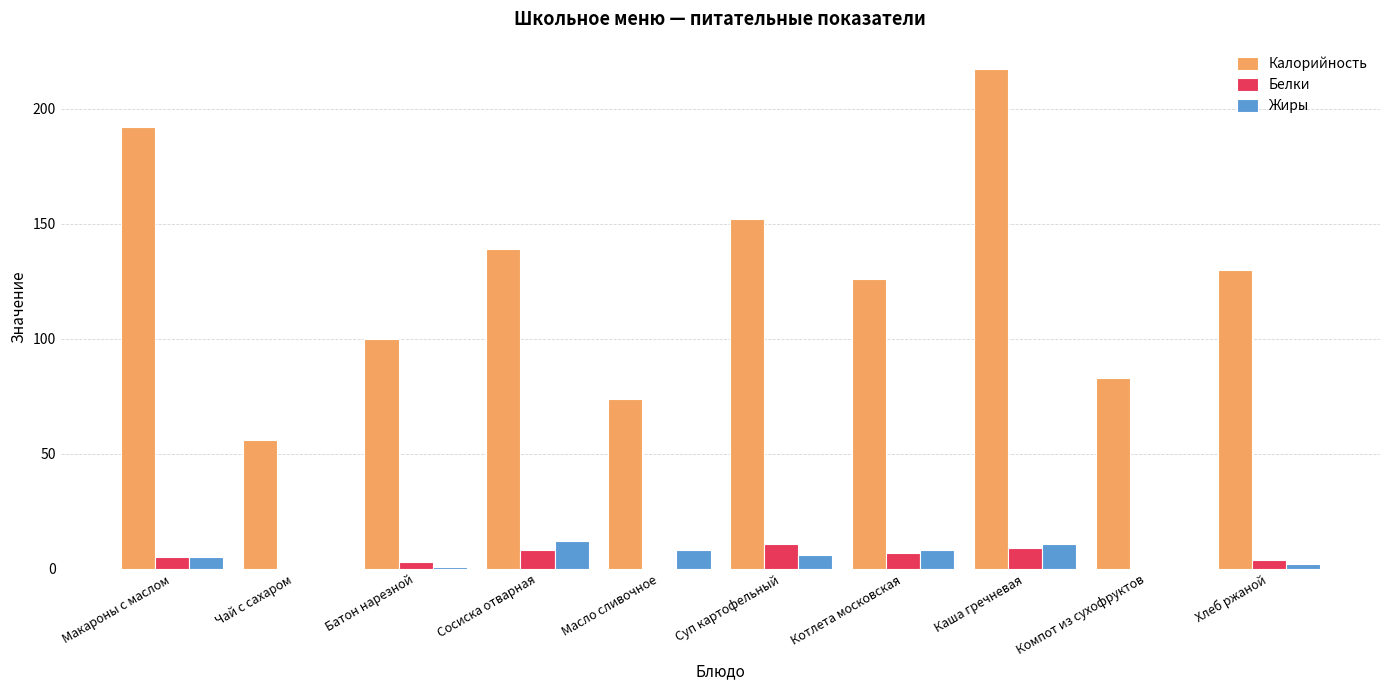

What is the total value across all series at Котлета московская?

141.0